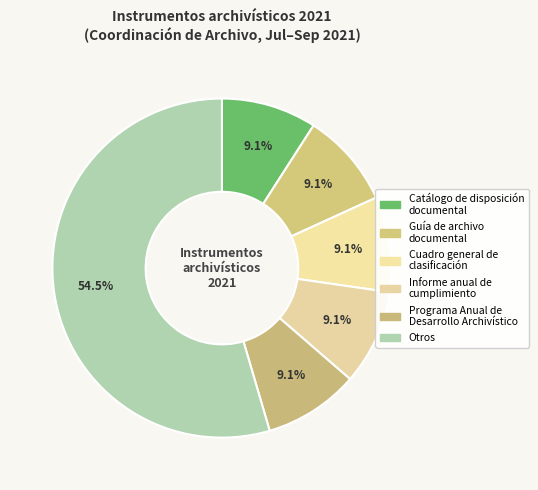

Which category accounts for the majority?

Otros